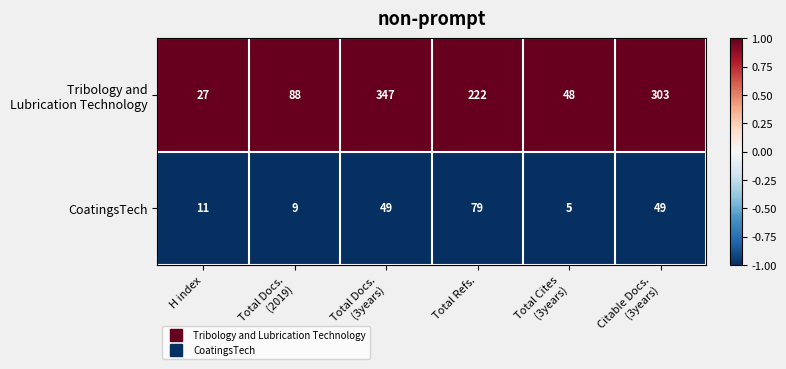

What is the highest value of the CoatingsTech series?

79